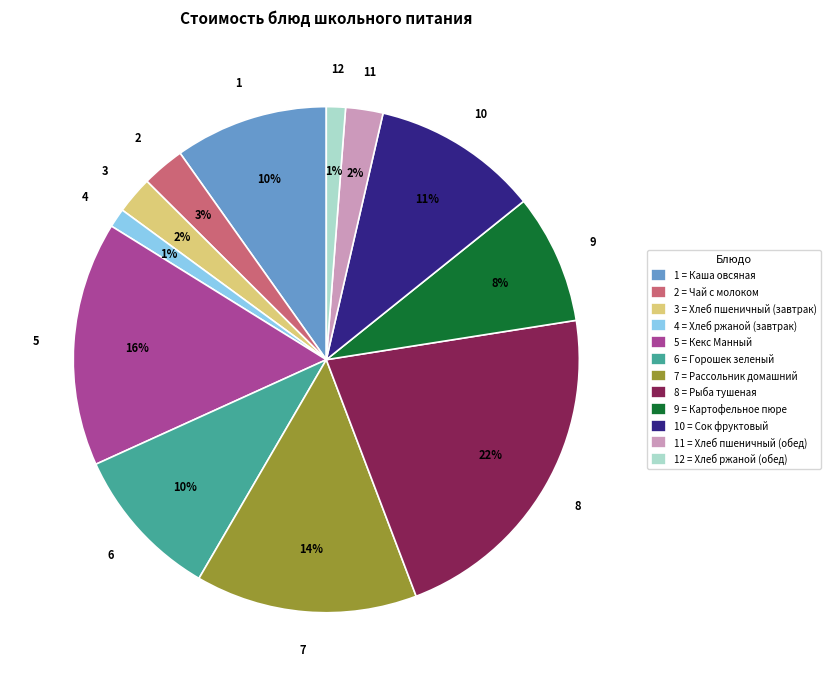

Is it true that 5 = Кекс Манный is 16% of the pie?

True